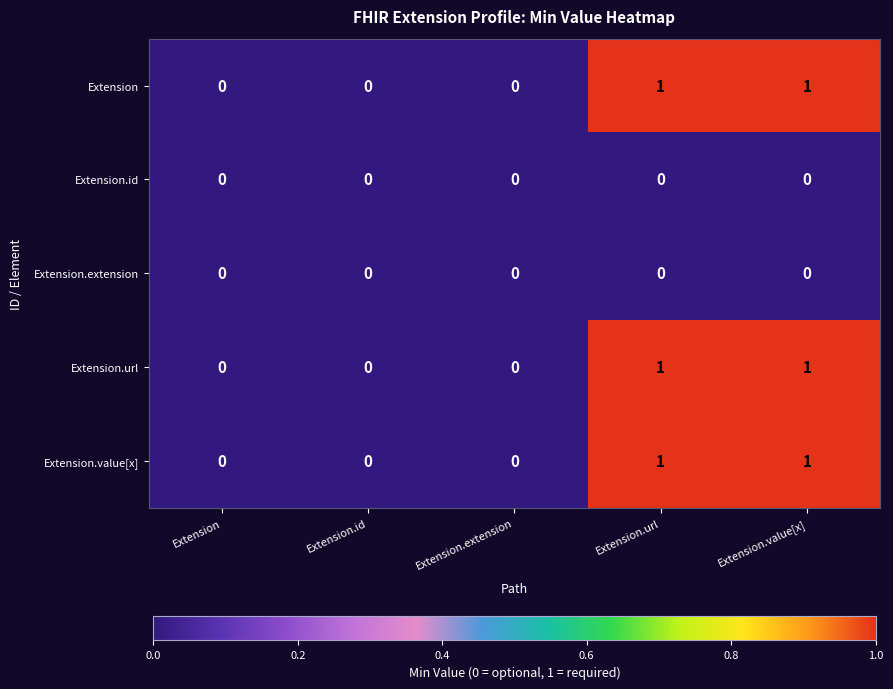

What is the total value across all series at Extension.url?

3